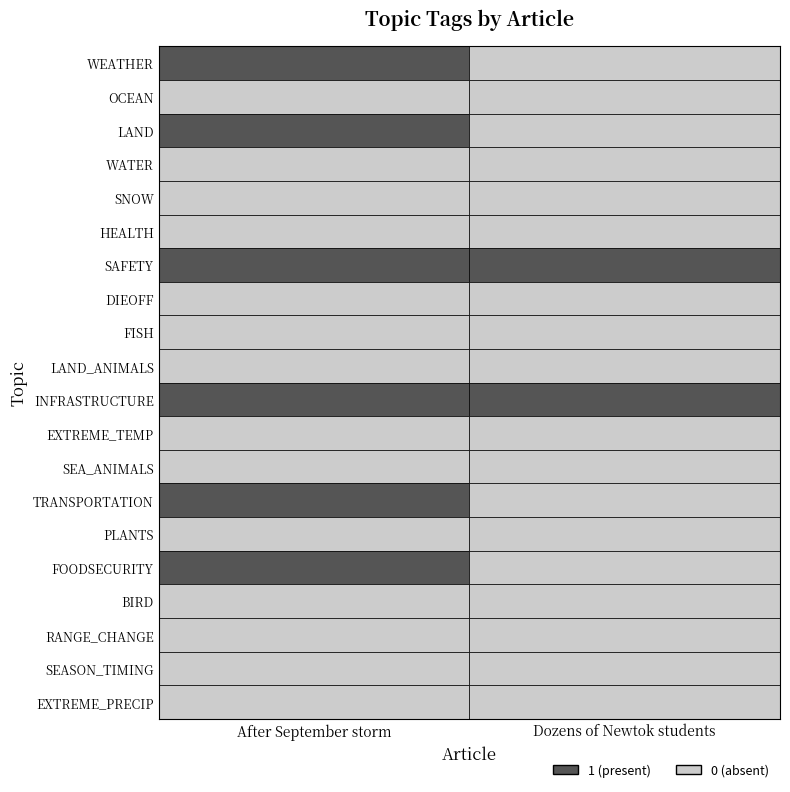

Rank the categories by Dozens of Newtok students value from lowest to highest.

WEATHER, OCEAN, LAND, WATER, SNOW, HEALTH, DIEOFF, FISH, LAND_ANIMALS, EXTREME_TEMP, SEA_ANIMALS, TRANSPORTATION, PLANTS, FOODSECURITY, BIRD, RANGE_CHANGE, SEASON_TIMING, EXTREME_PRECIP, SAFETY, INFRASTRUCTURE